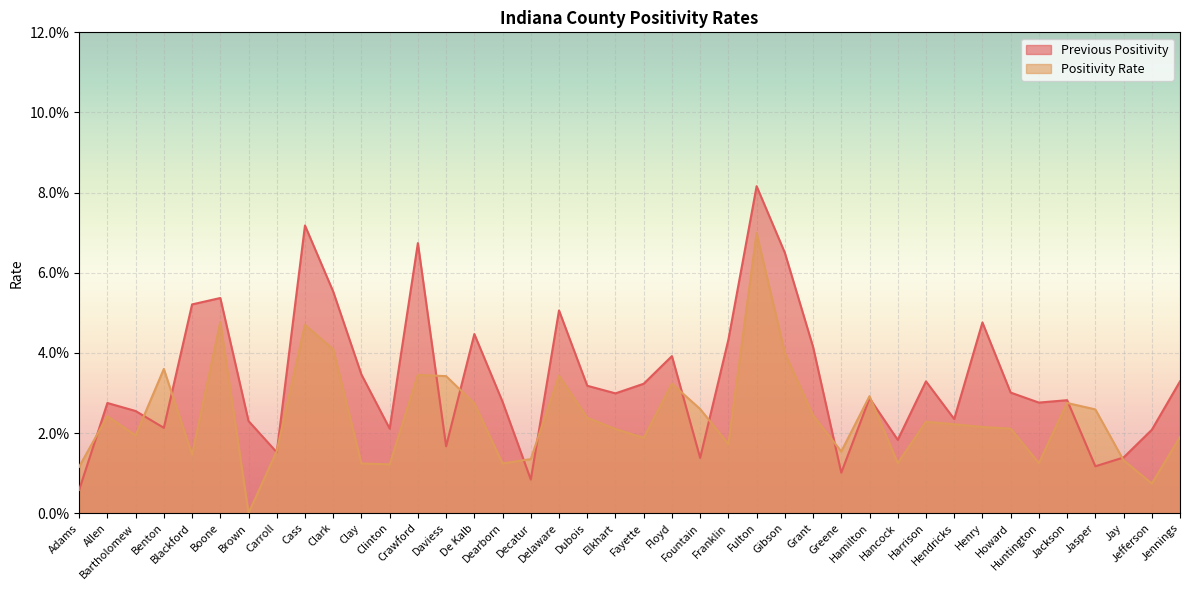

How many lines are shown in the chart?

2